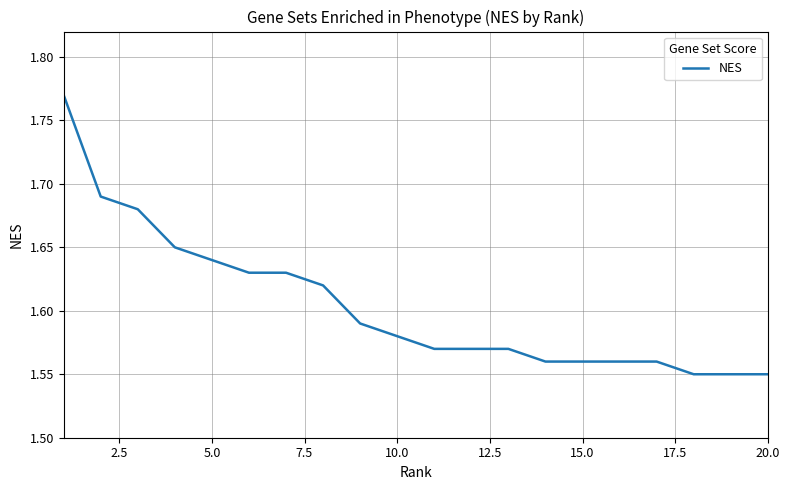

The chart shows a value of 0.8 at 10.0. True or false?

False